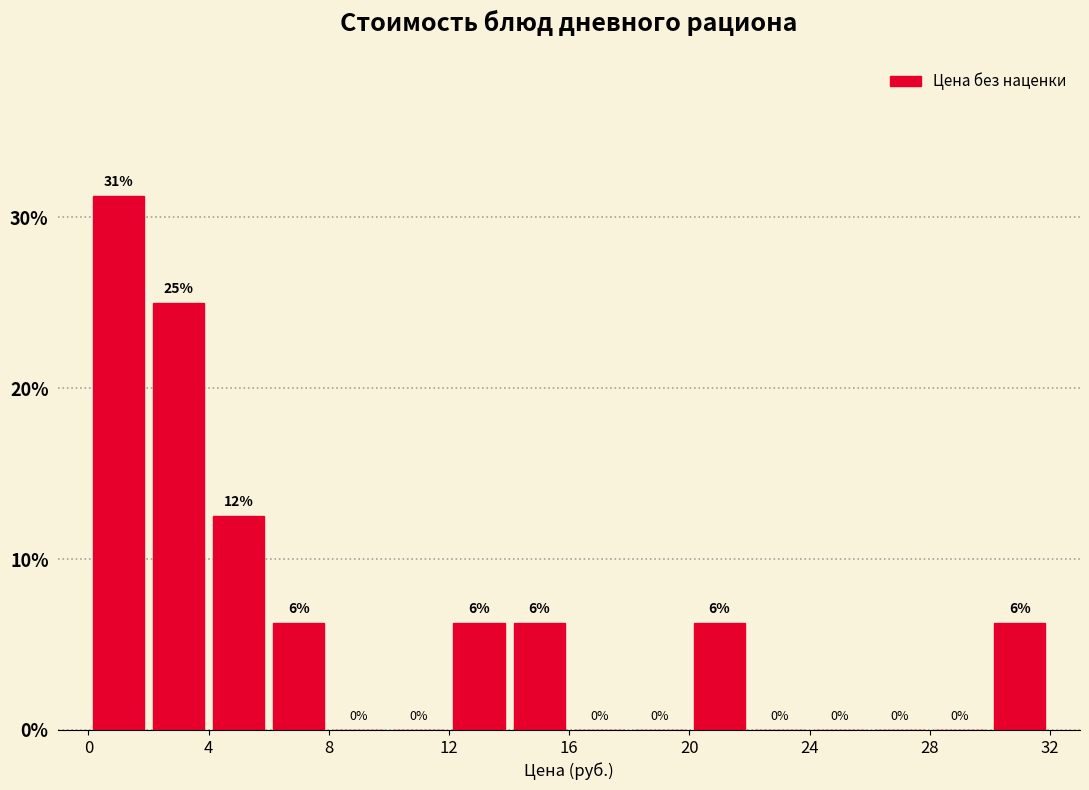

Over which range of the x-axis is the bar tallest?

0 to 2